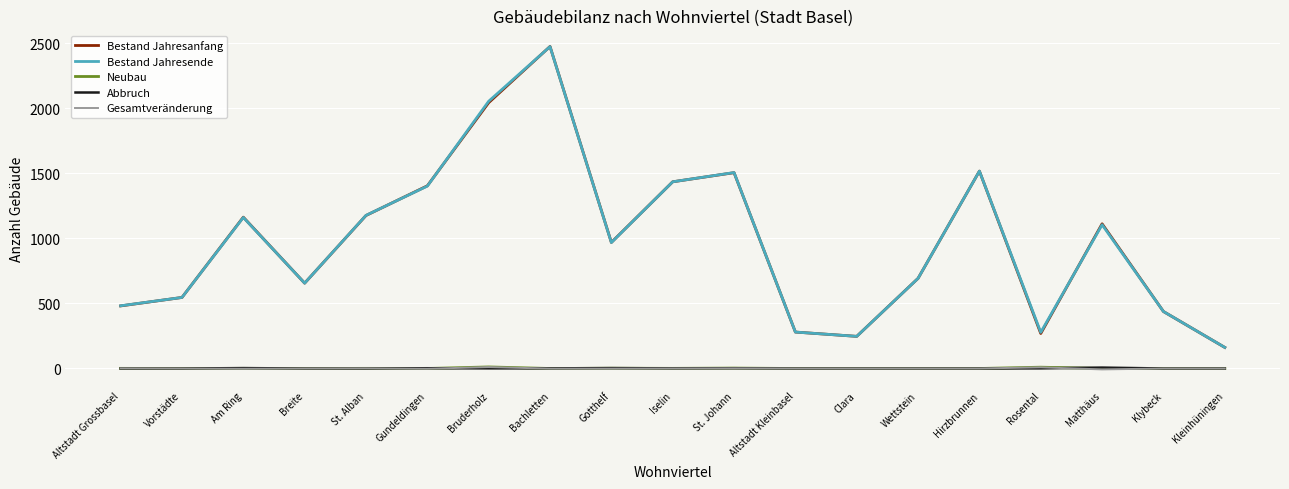

Which series changed the most between Hirzbrunnen and Rosental?

Bestand Jahresanfang